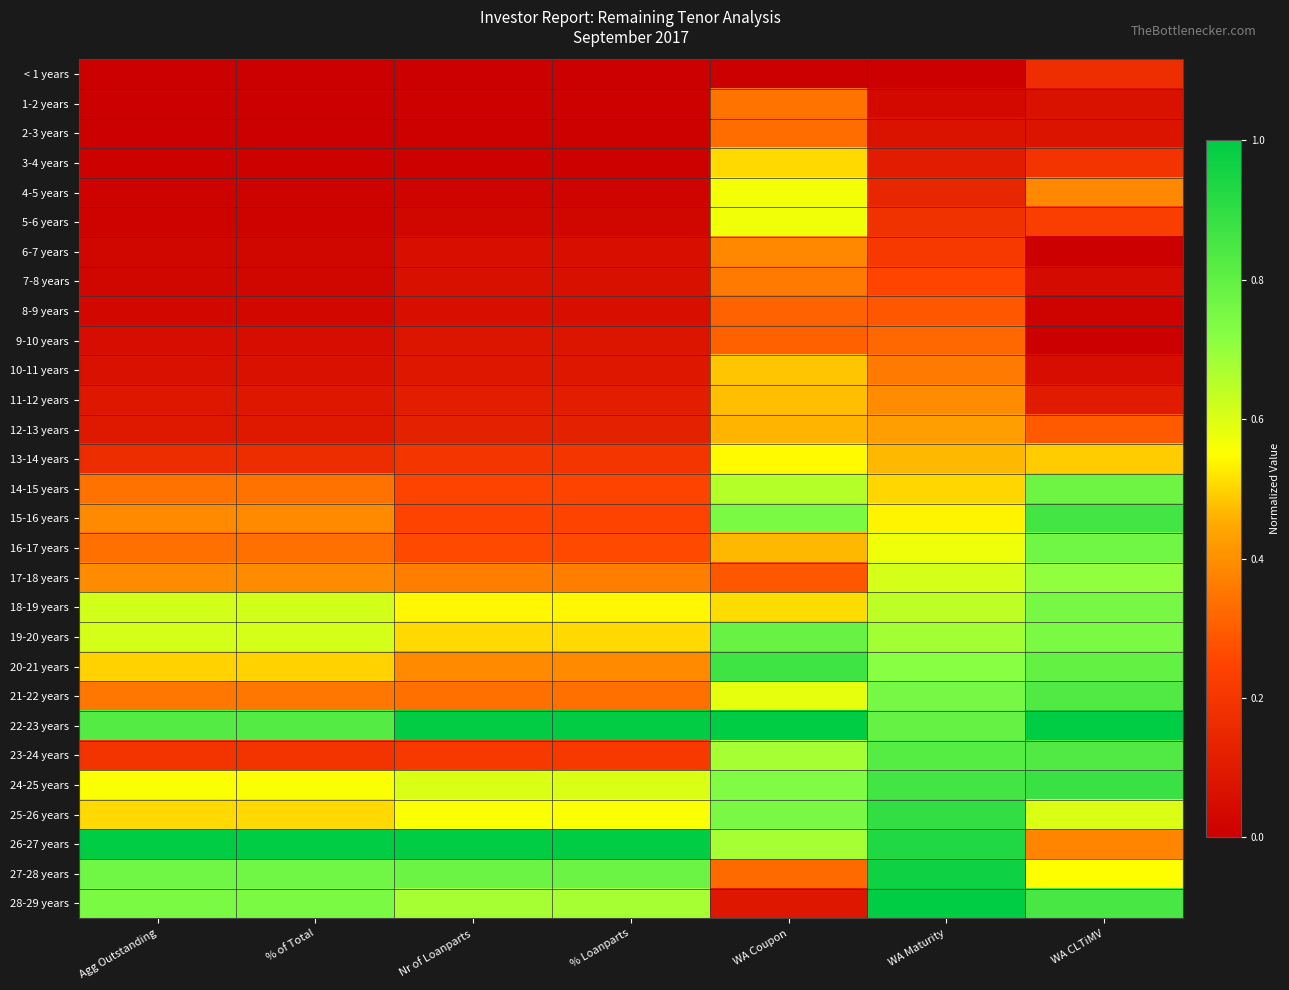

Rank the series at Agg Outstanding from lowest to highest value.

< 1 years, 2-3 years, 1-2 years, 3-4 years, 4-5 years, 5-6 years, 6-7 years, 7-8 years, 8-9 years, 9-10 years, 10-11 years, 11-12 years, 12-13 years, 13-14 years, 23-24 years, 16-17 years, 14-15 years, 21-22 years, 15-16 years, 17-18 years, 20-21 years, 25-26 years, 24-25 years, 19-20 years, 18-19 years, 28-29 years, 27-28 years, 22-23 years, 26-27 years